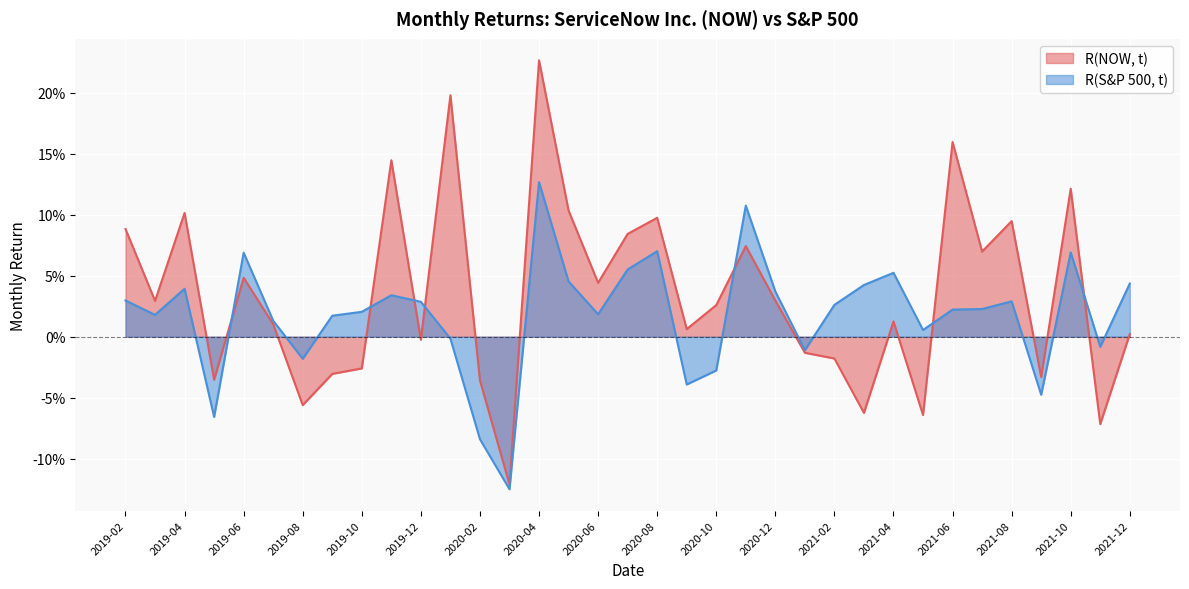

What value does the R(NOW, t) series have at 2021-11?

-0.1